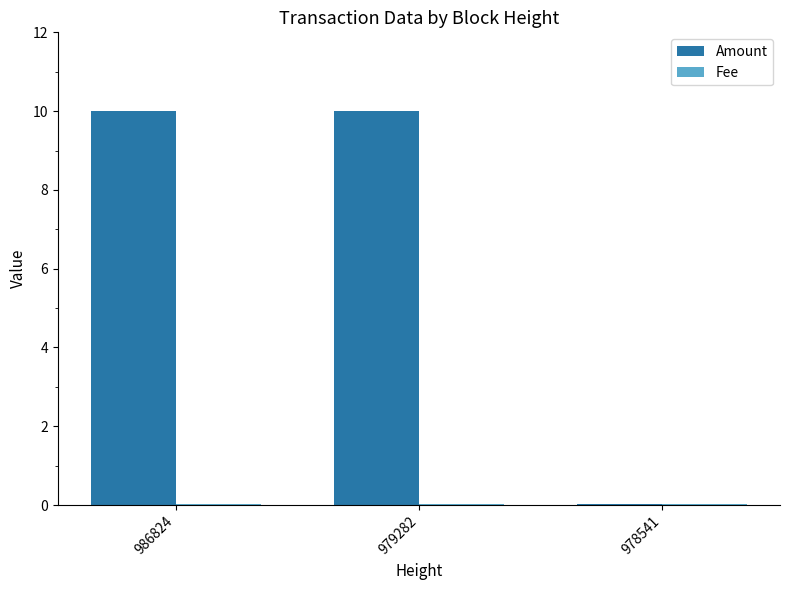

Is it true that Amount equals 10.0 at 979282?

True